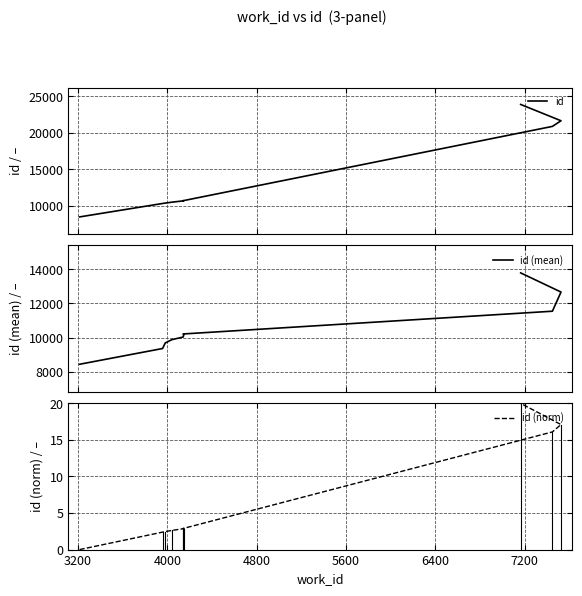

True or false: id (mean) and id (norm) cross at least once.

False